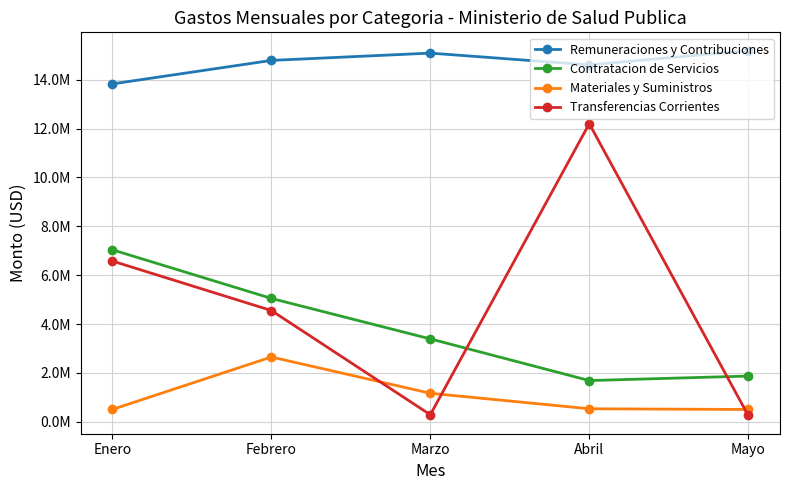

What are all the series names shown in the legend?

Remuneraciones y Contribuciones, Contratacion de Servicios, Materiales y Suministros, Transferencias Corrientes